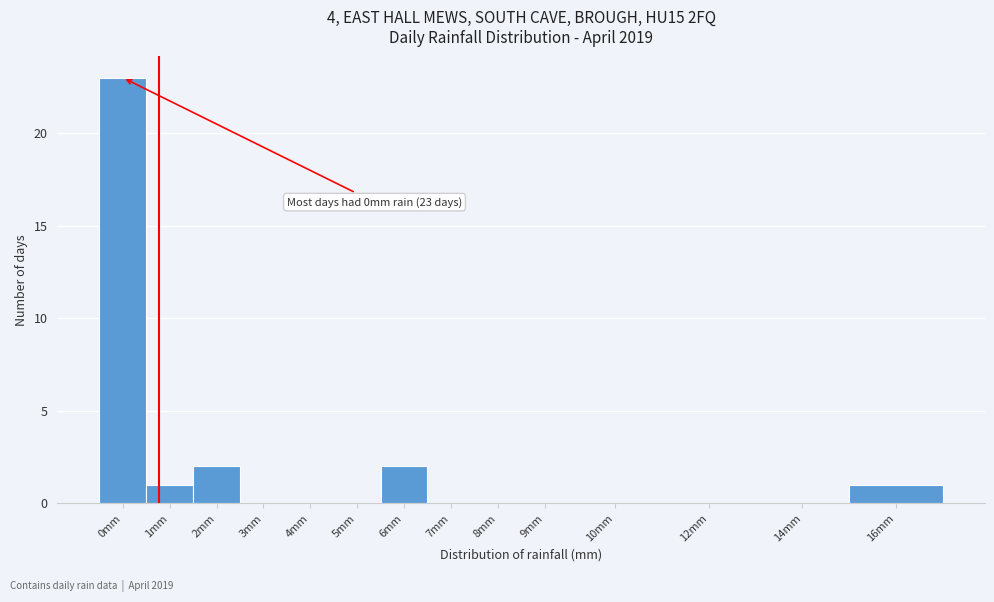

Reading left to right, what are all the values shown in this chart?

0mm=23	1mm=1	2mm=2	3mm=0	4mm=0	5mm=0	6mm=2	7mm=0	8mm=0	9mm=0	10mm=0	12mm=0	14mm=0	16mm=1